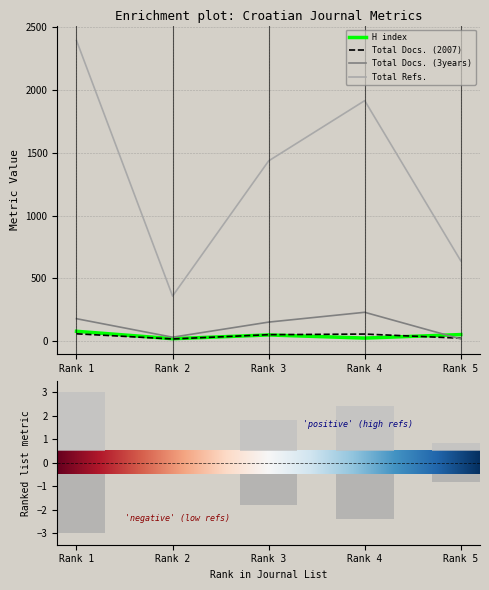

What is the value of the Total Docs. (3years) bar at the 2nd from the left?

33